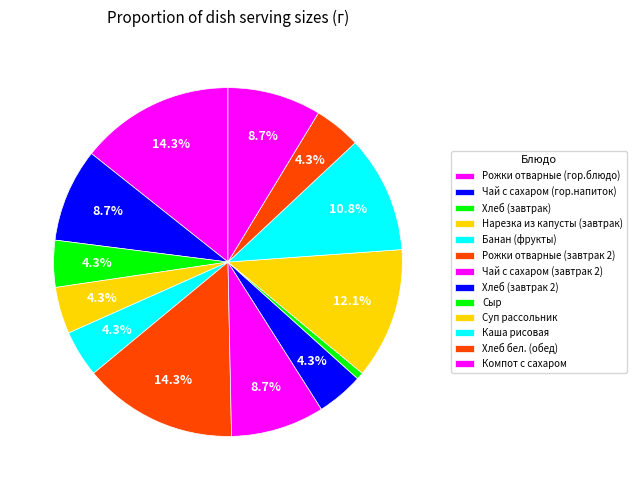

What percentage is the Каша рисовая slice, to the nearest percent?

11%